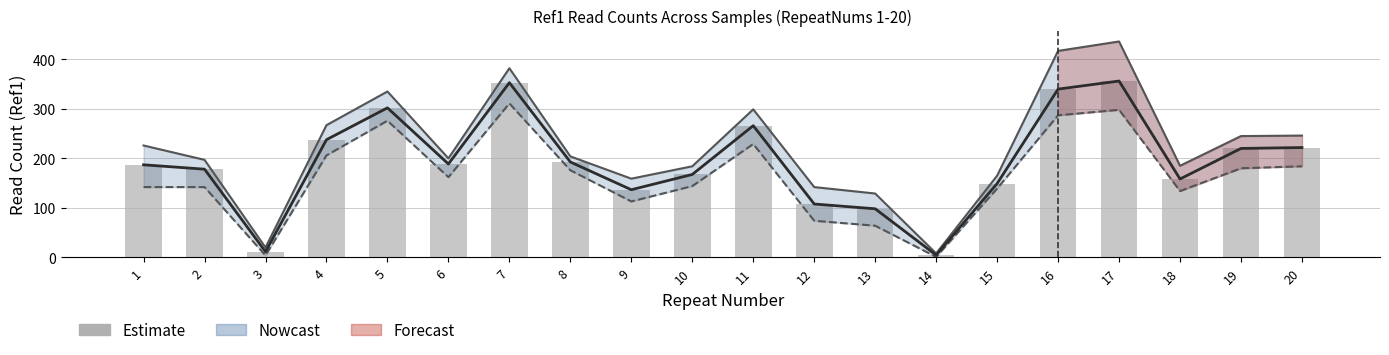

What is the value of the Estimate bar at the 19th from the left?

220.0